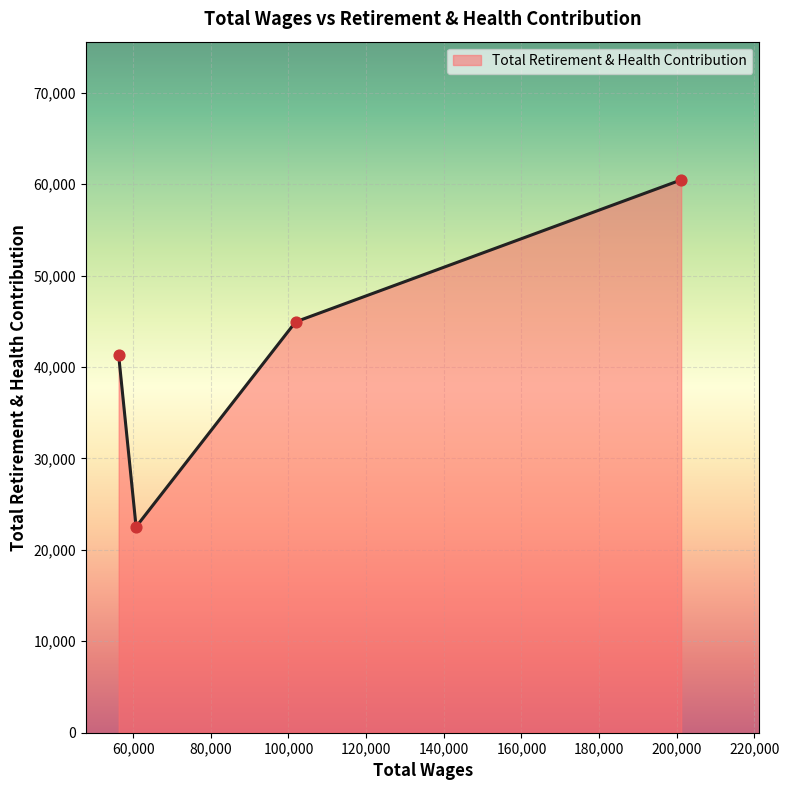

What is the difference between the maximum and second lowest values?

19199